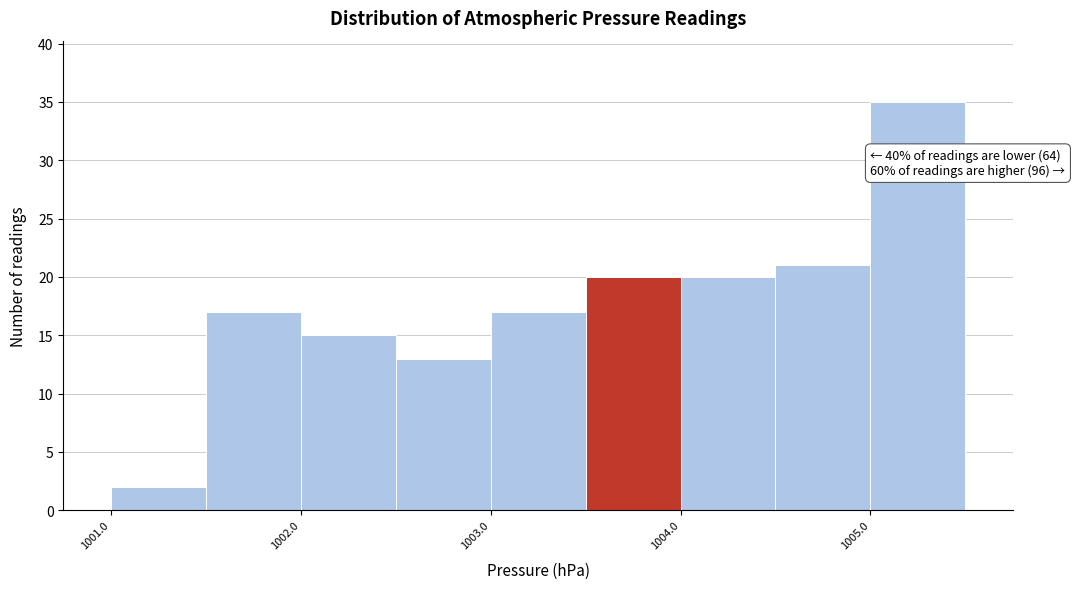

Which range on the x-axis has the tallest bar?

1005.0 to 1005.5